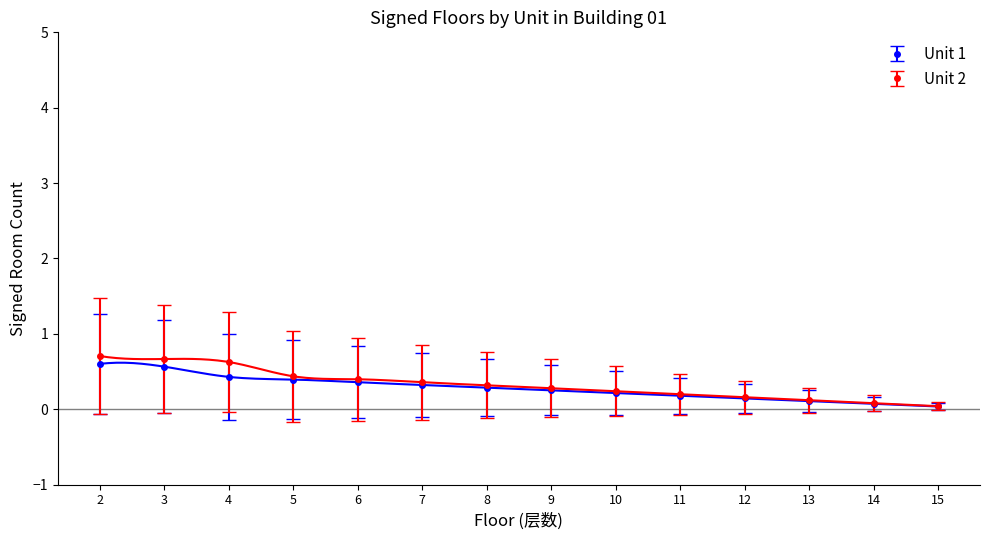

True or false: the data shows 0.2 at 7.

False